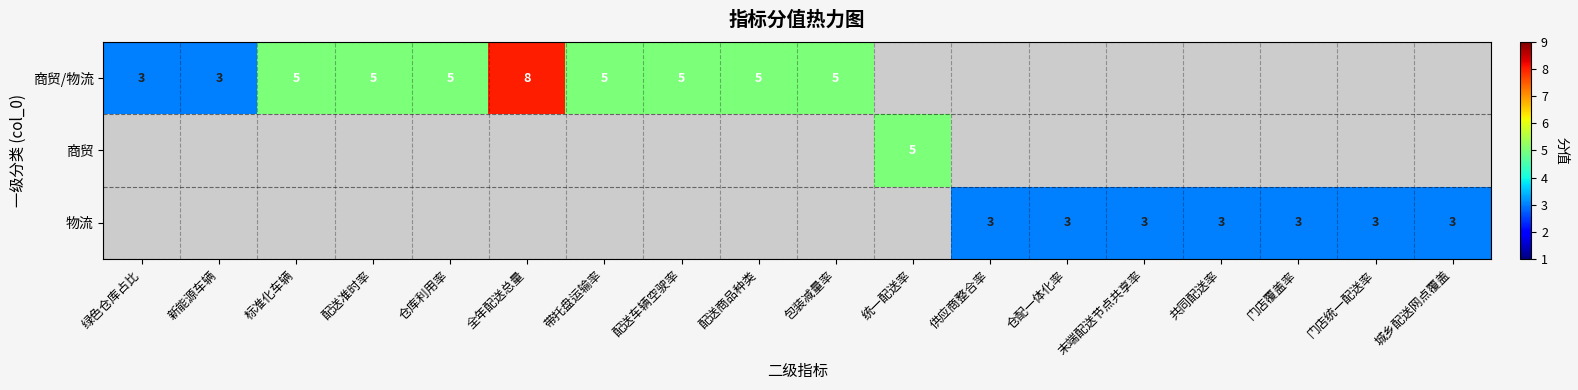

True or false: 商贸 has a value of 2 at 统一配送率.

False